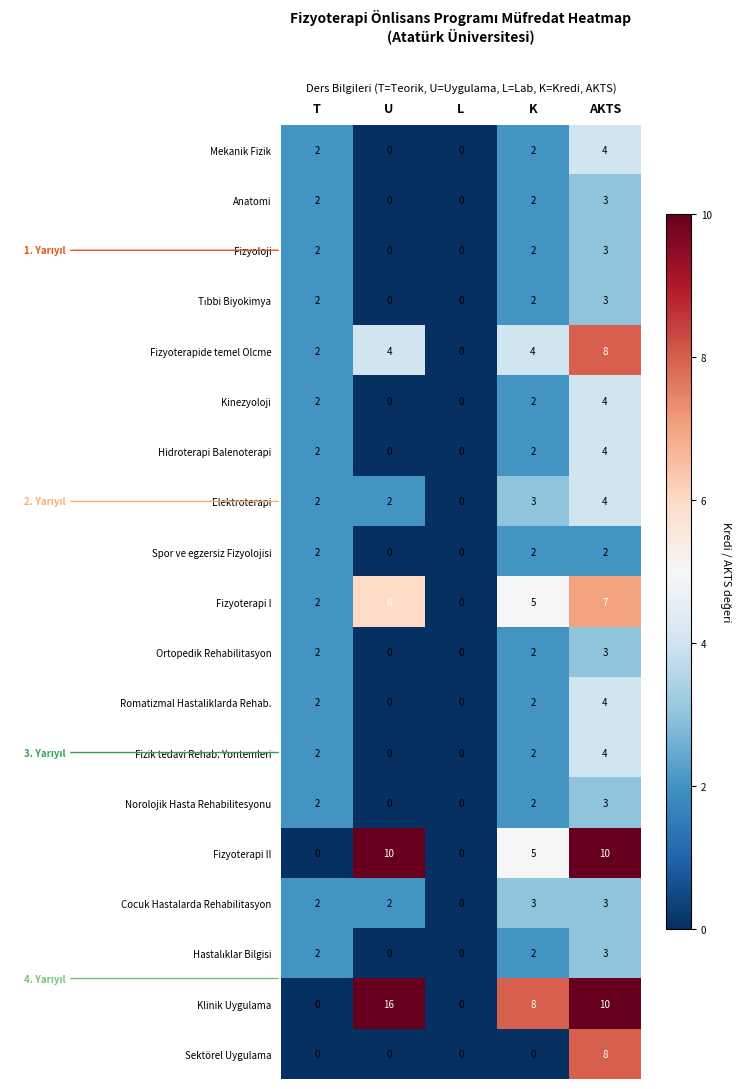

True or false: Anatomi has a value of 0 at L.

True